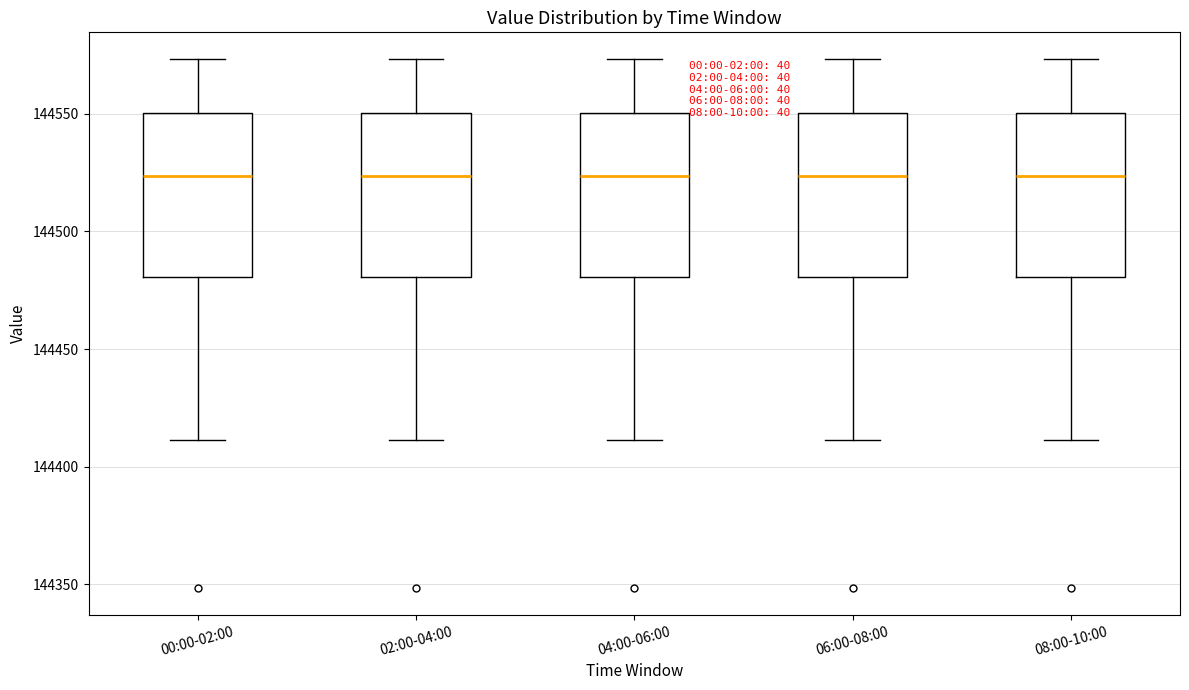

Where is the lower edge of the box for 06:00-08:00 on the y-axis? The values are not printed on the chart, so give them approximately, as read against the axis.

144480